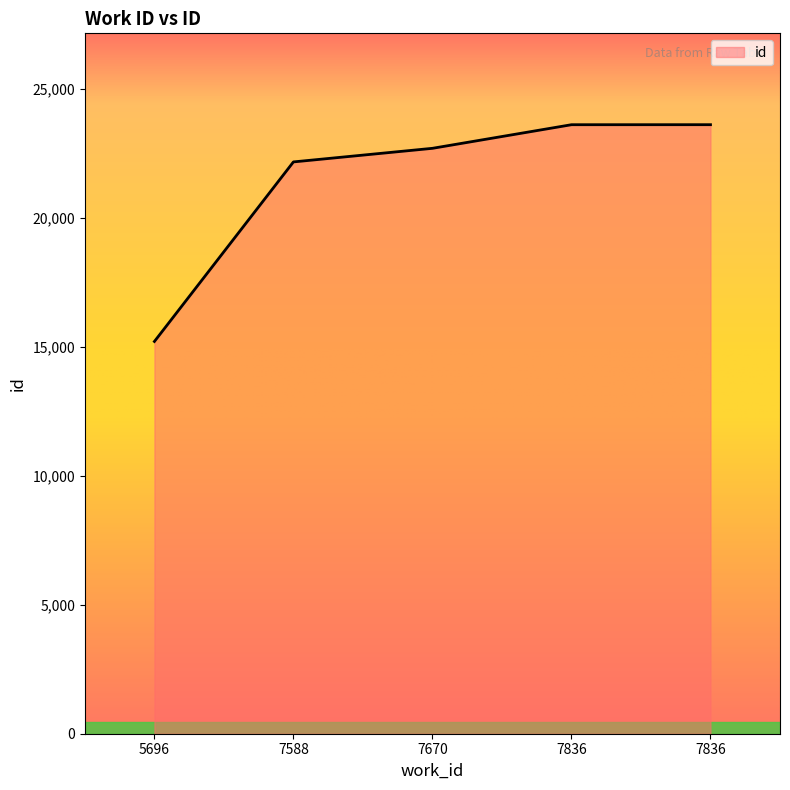

How many lines are shown in the chart?

1